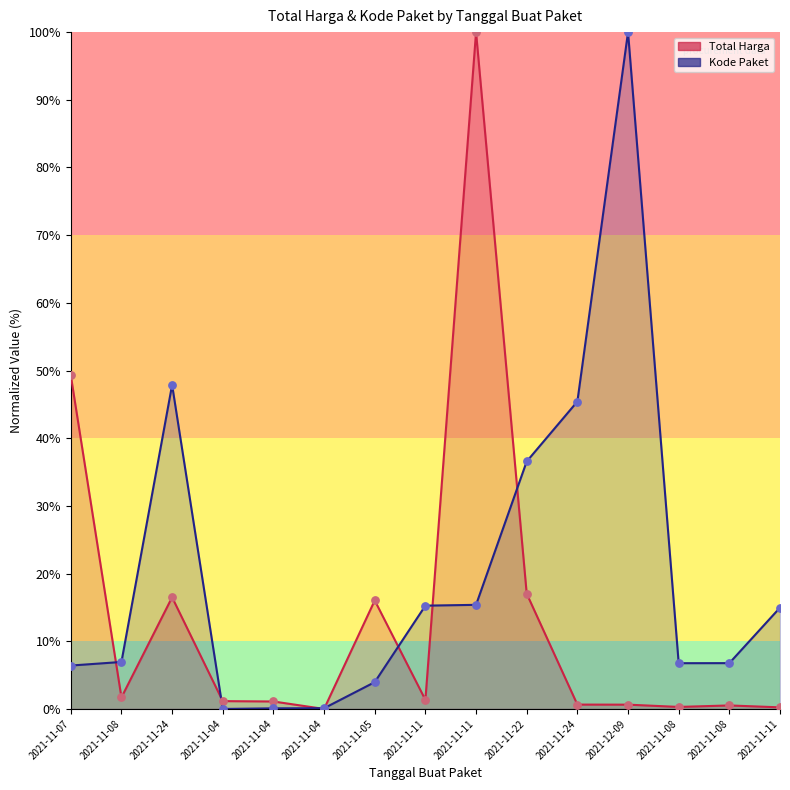

Which series has the widest spread of Y values?

Total Harga